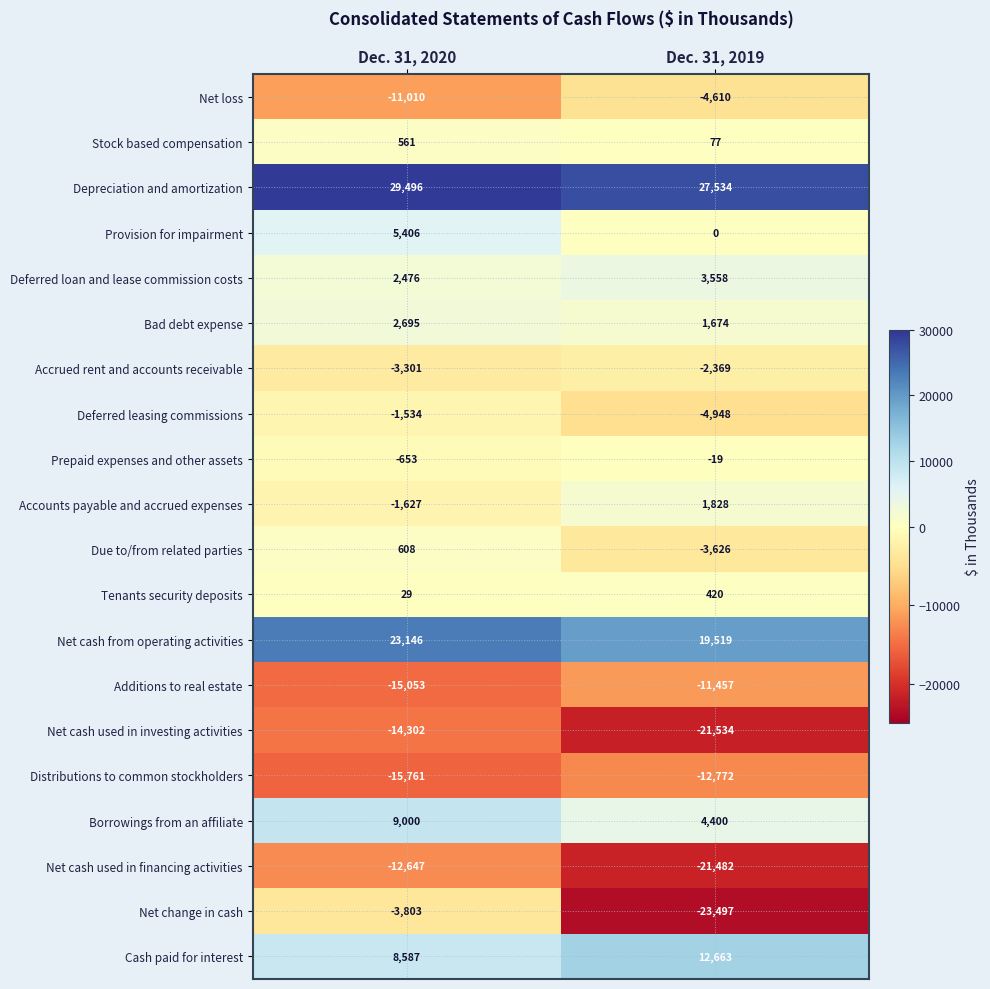

What is the sum of all Distributions to common stockholders values?

-28533